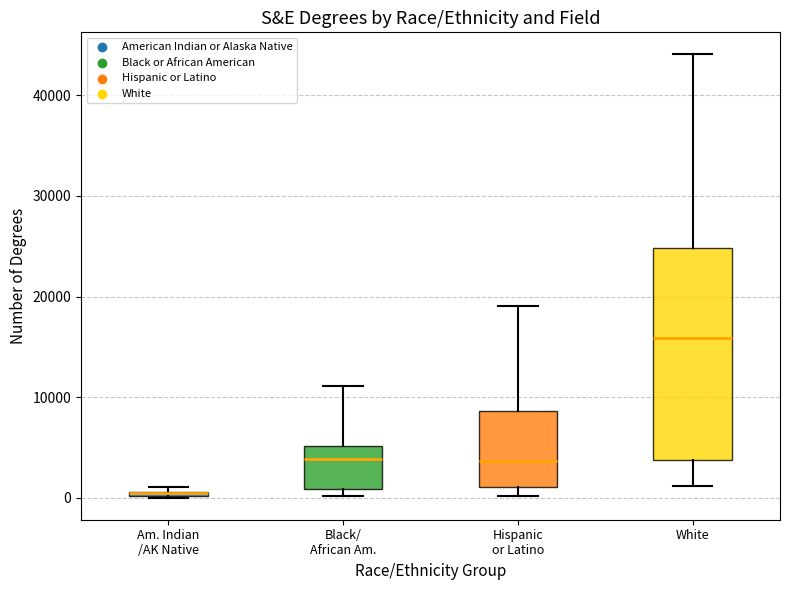

Which box is the tallest, from its lower edge to its upper edge?

White